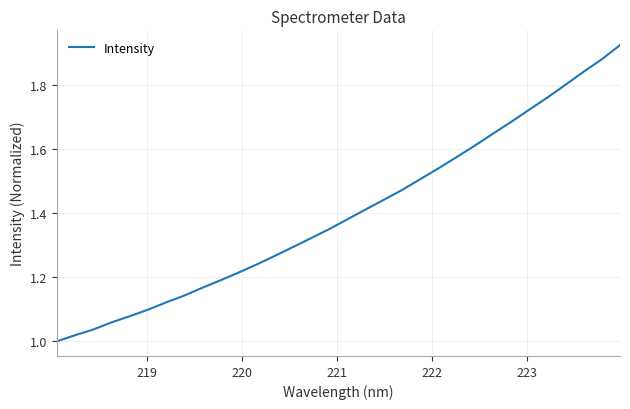

What is the difference between the maximum and minimum values?

0.9